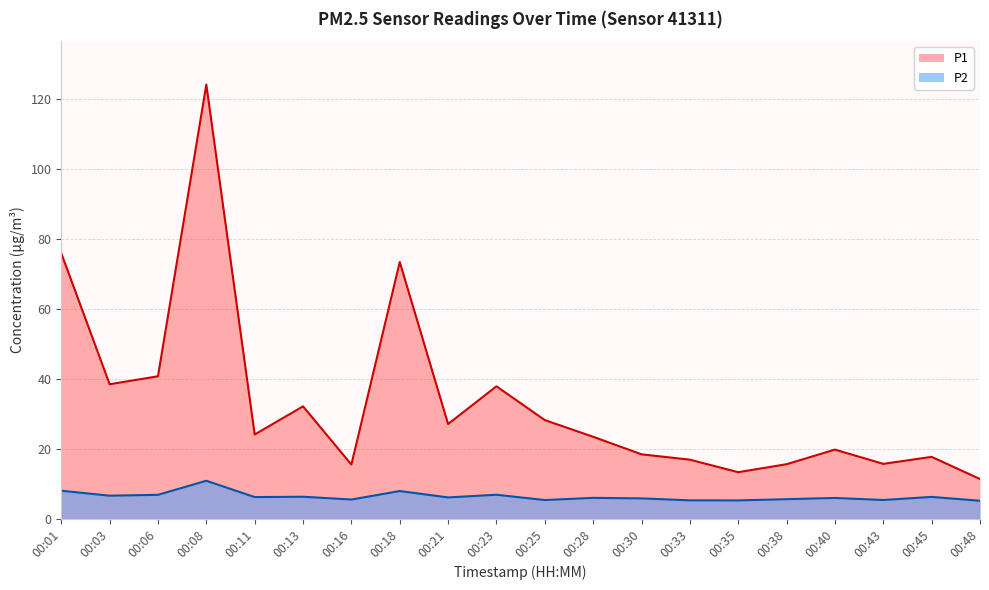

Which series has the widest spread of values?

P1